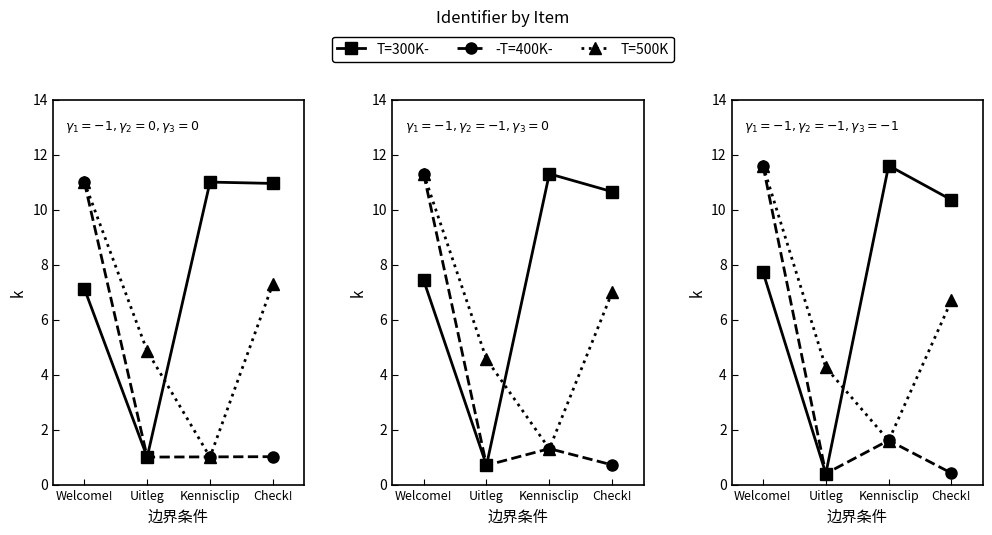

The -T=400K- series shows 0.4 at Uitleg. True or false?

True